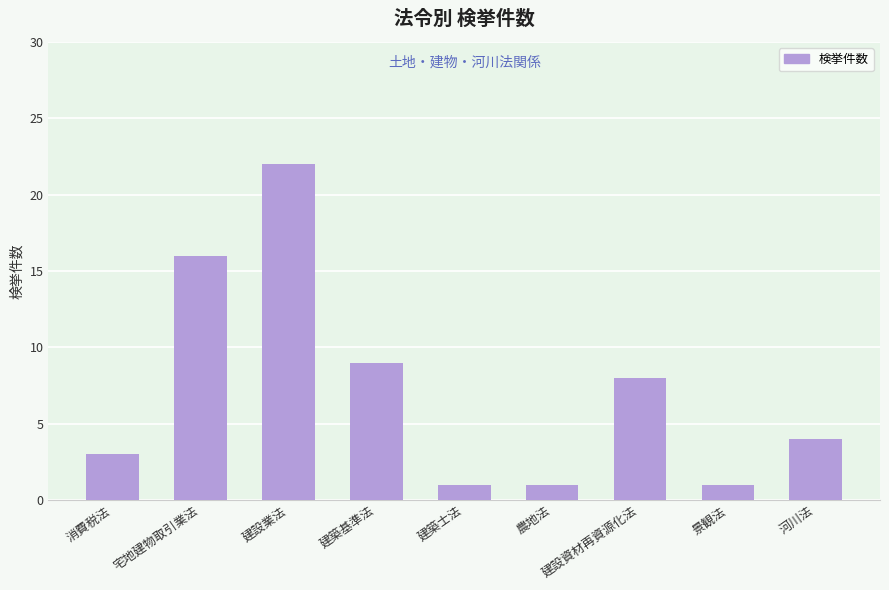

What is the difference between the maximum and minimum values?

21